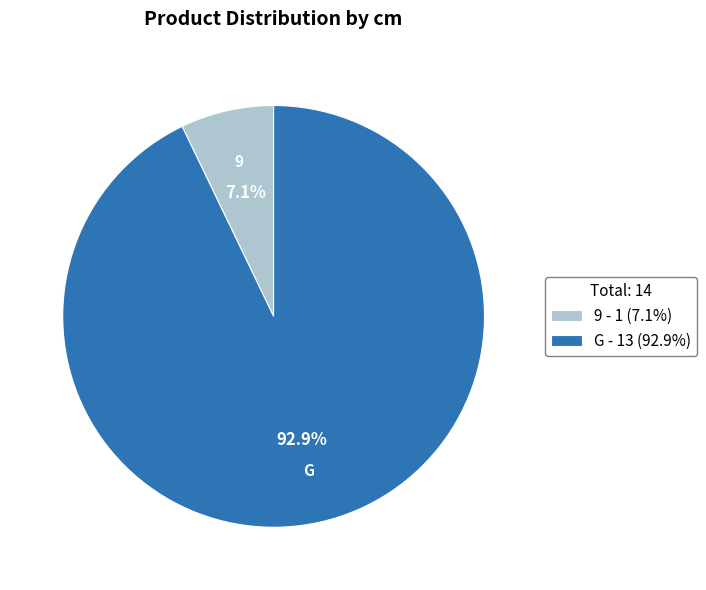

To the nearest percent, what percentage of the pie is G?

93%